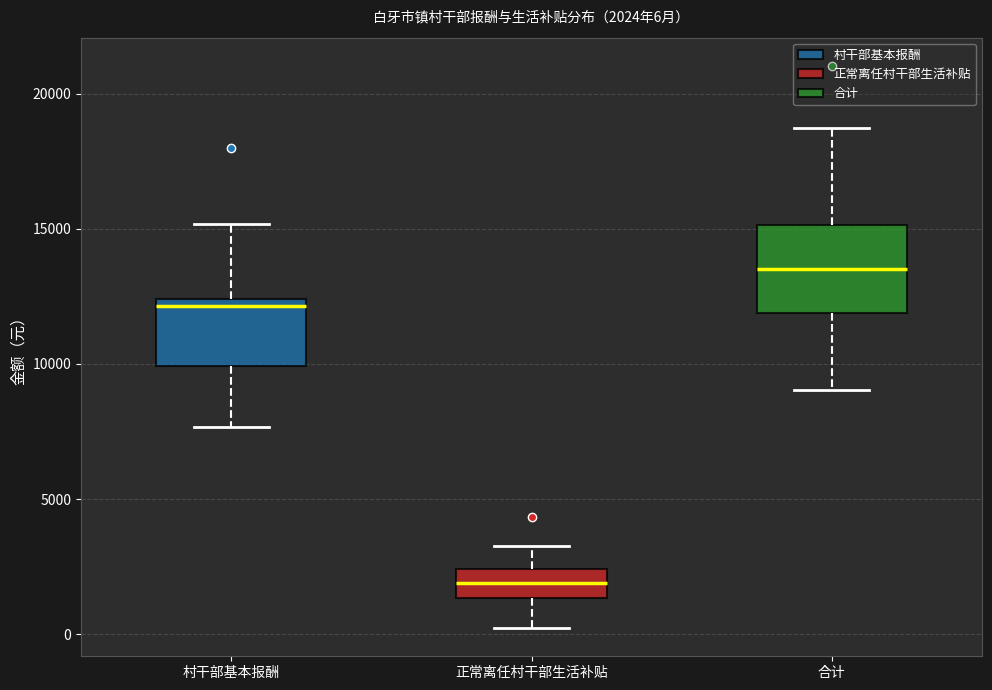

Which box has the highest median line?

合计